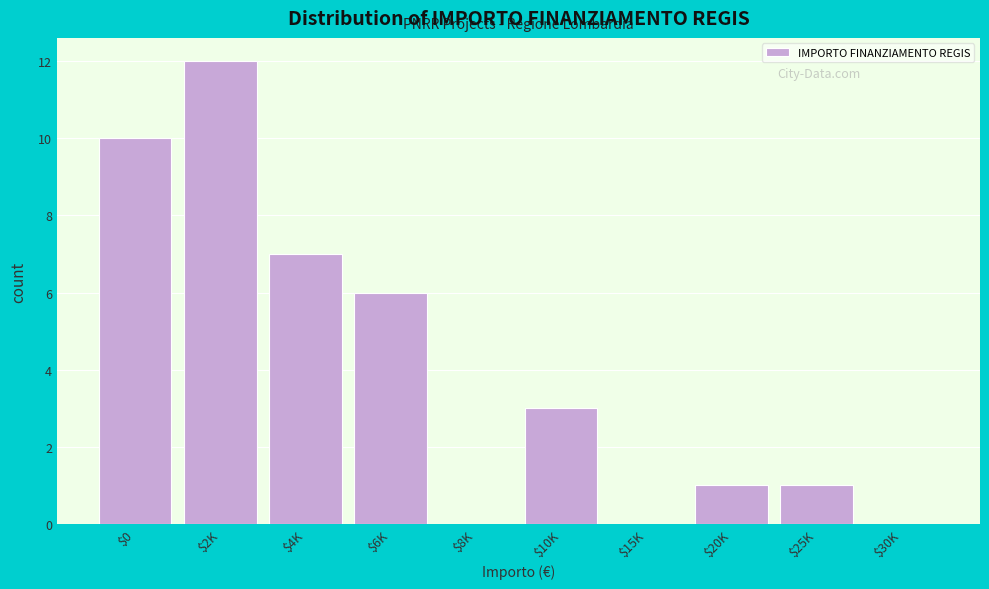

What is the greatest value displayed?

12